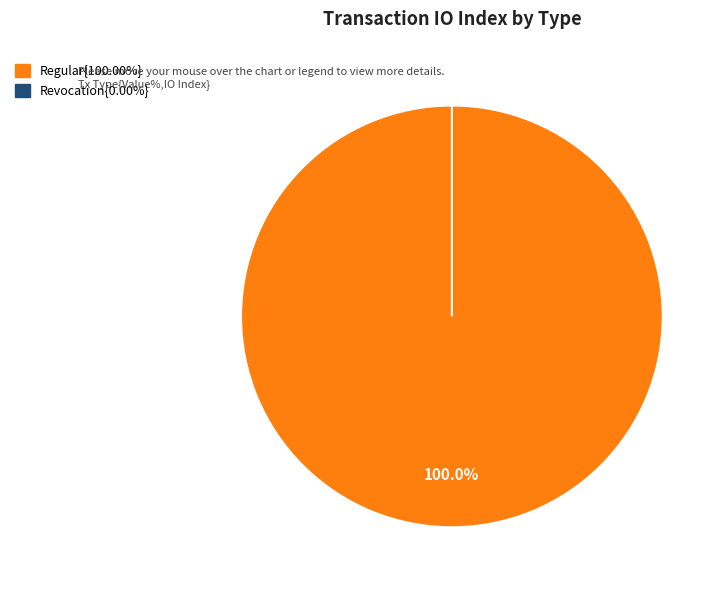

Combined, do Regular and Revocation account for over 50%?

Yes